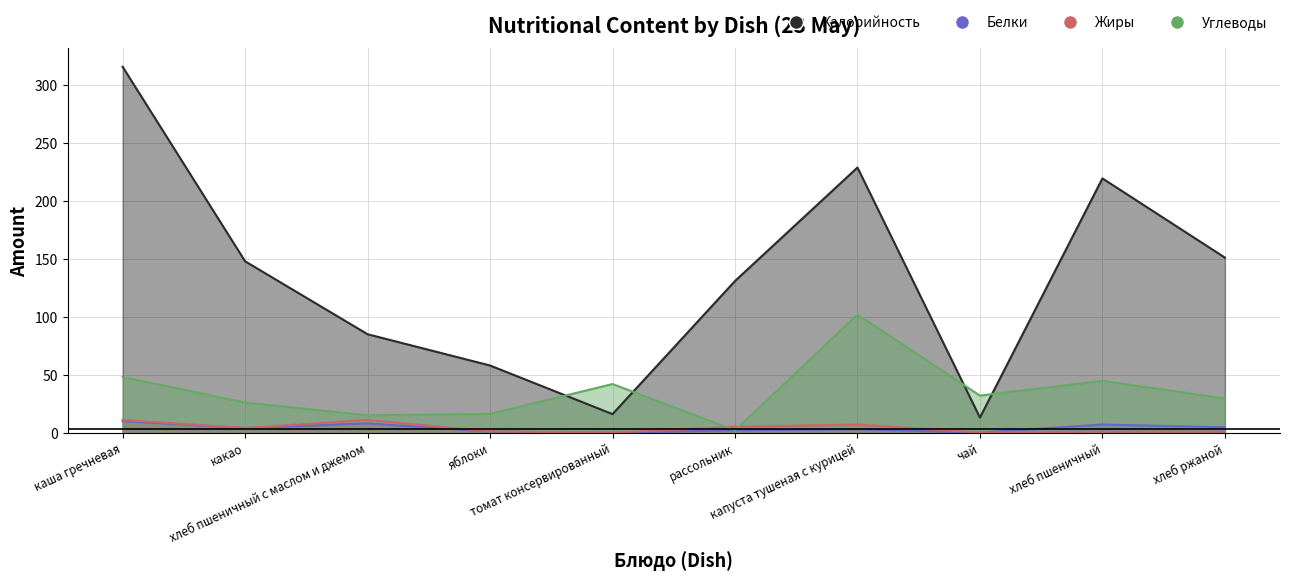

Where is Калорийность nearest to the value 164?

хлеб ржаной